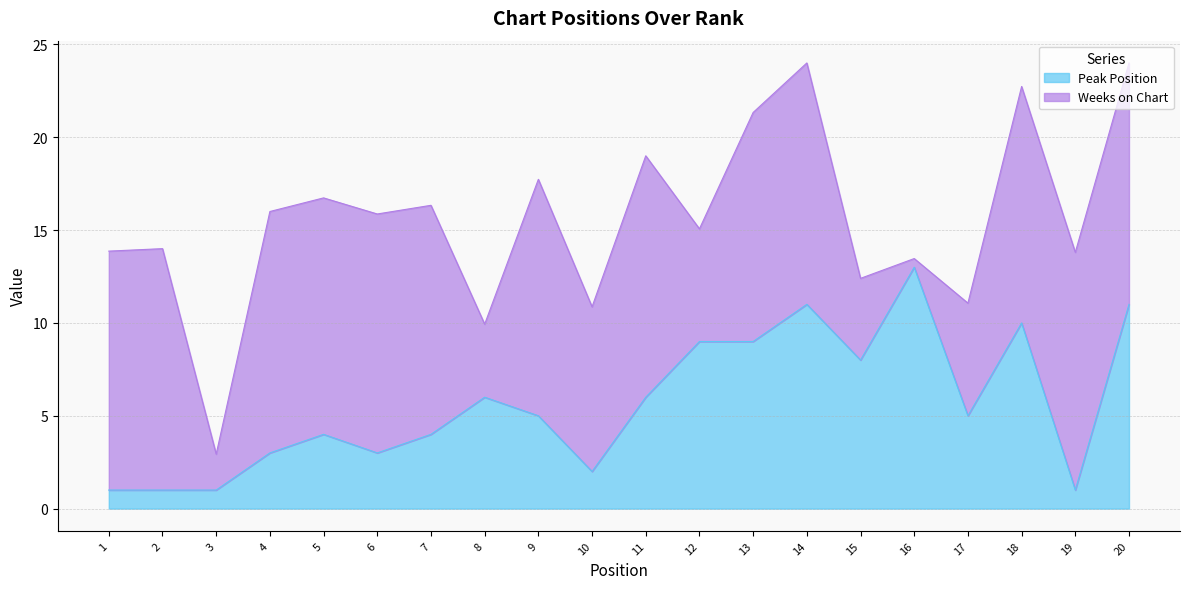

List the labels in order of value, smallest first.

1, 2, 3, 19, 10, 4, 6, 5, 7, 9, 17, 8, 11, 15, 12, 13, 18, 14, 20, 16